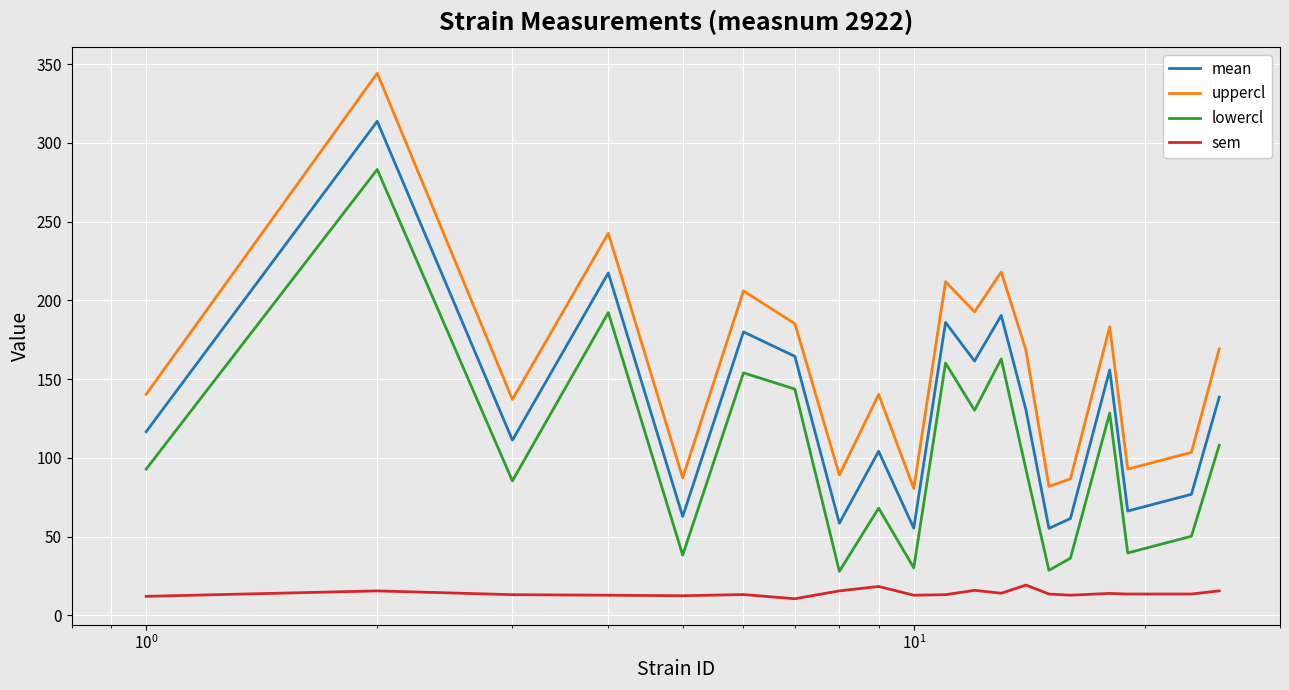

List the series in order of their overall mean, highest first.

uppercl, mean, lowercl, sem